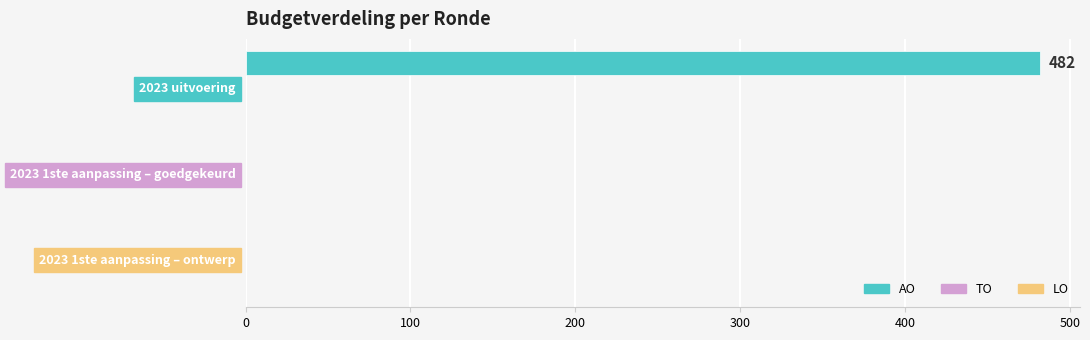

What is the greatest value displayed?

482